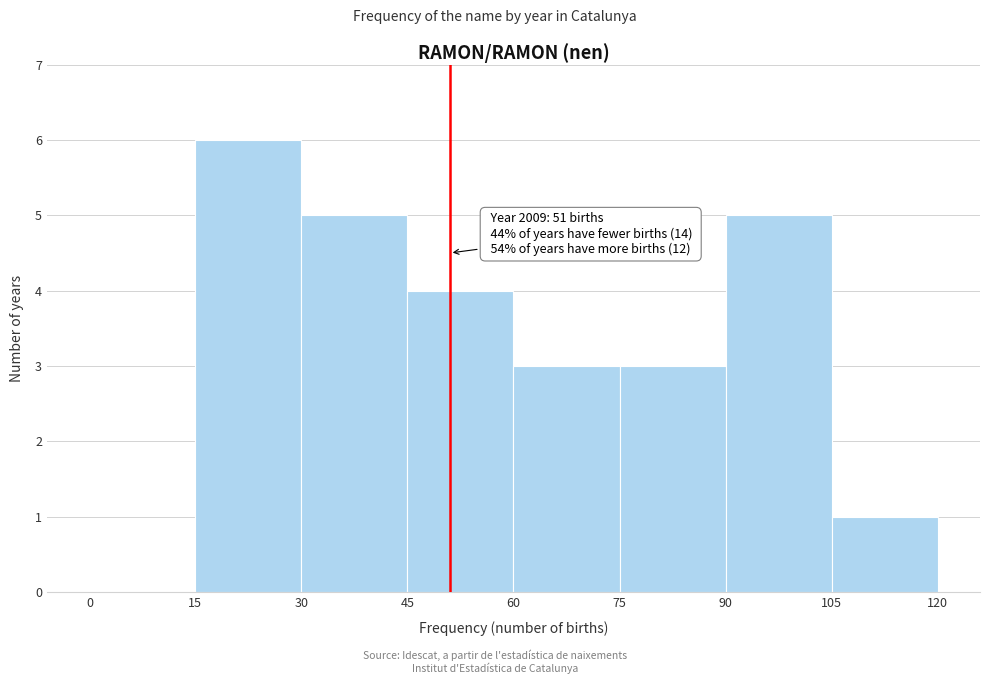

Which range on the x-axis has the tallest bar?

15 to 30